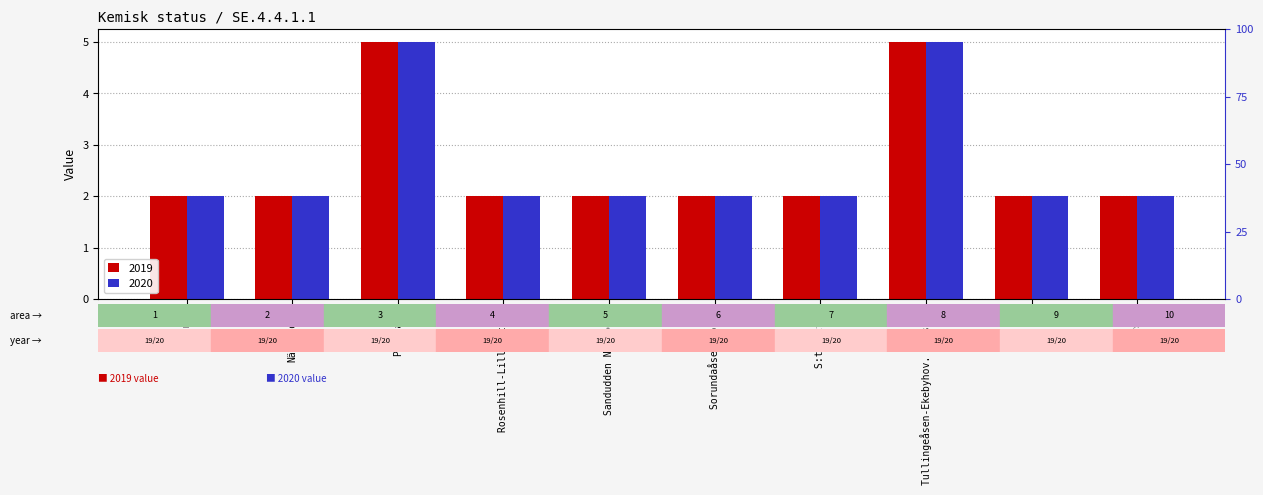

At which category is the sum across all series the highest?

Pålamalm